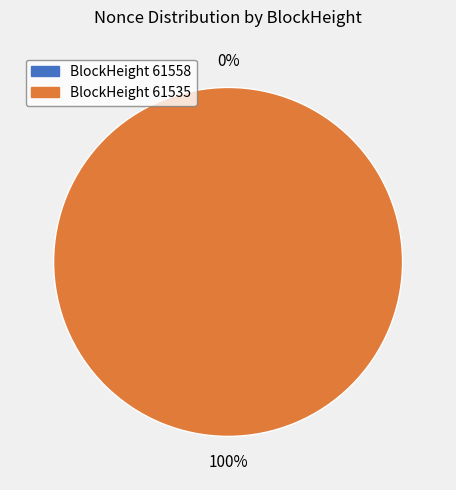

The 61535 slice represents 100% of the pie. True or false?

True